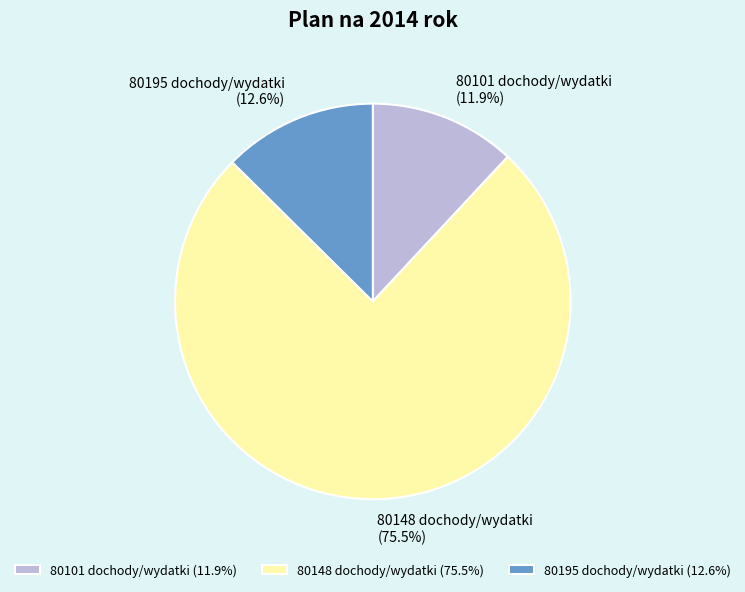

To the nearest percent, what portion does 80101 dochody/wydatki represent?

12%